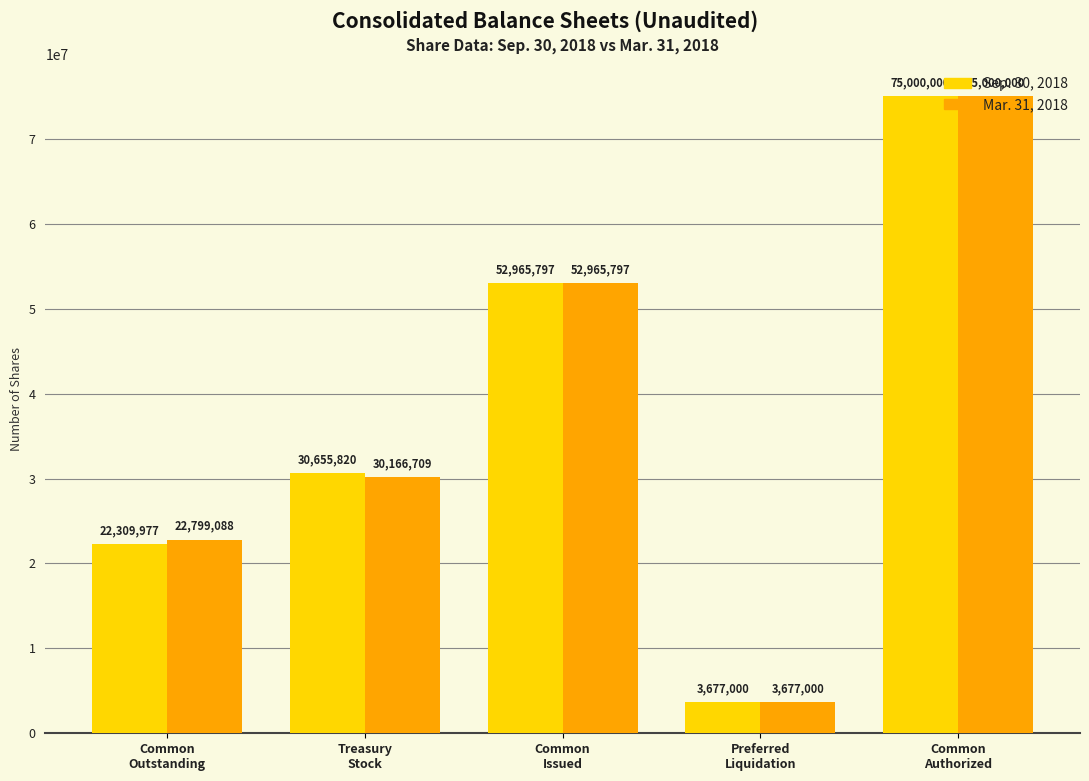

What is the sum of all Mar. 31, 2018 values?

184608594